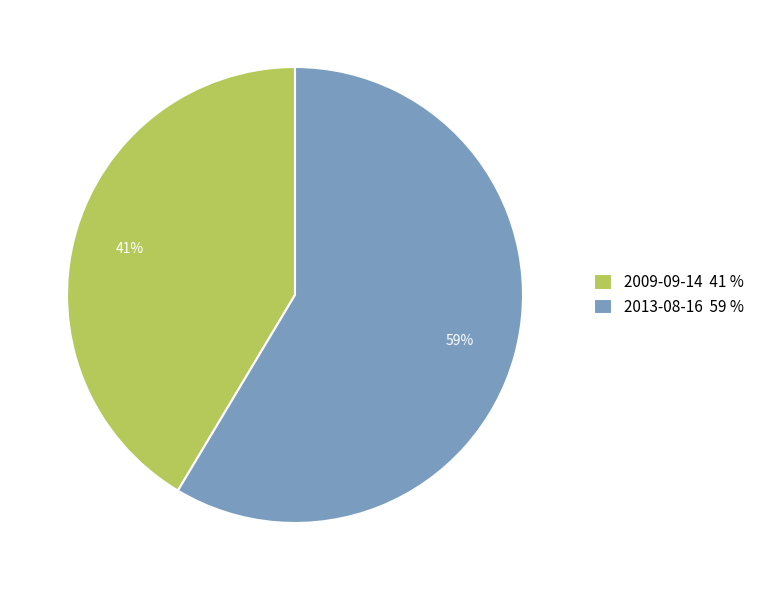

How many segments does this pie chart have?

2